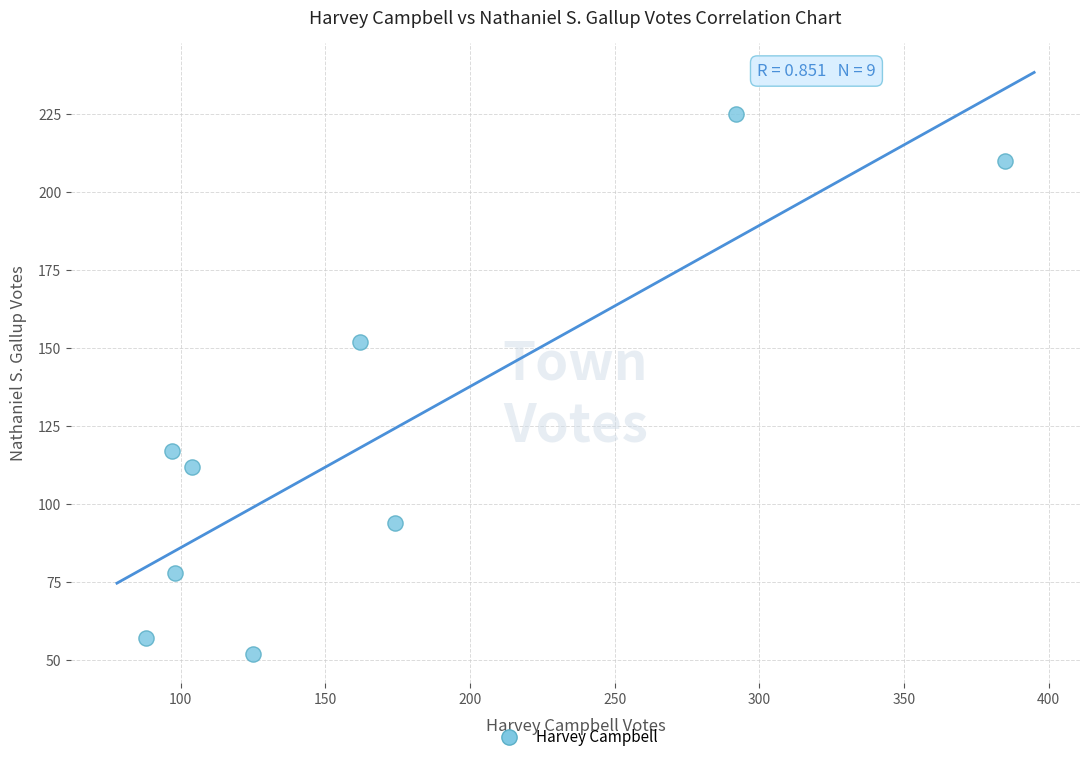

What is the average Y value?

122